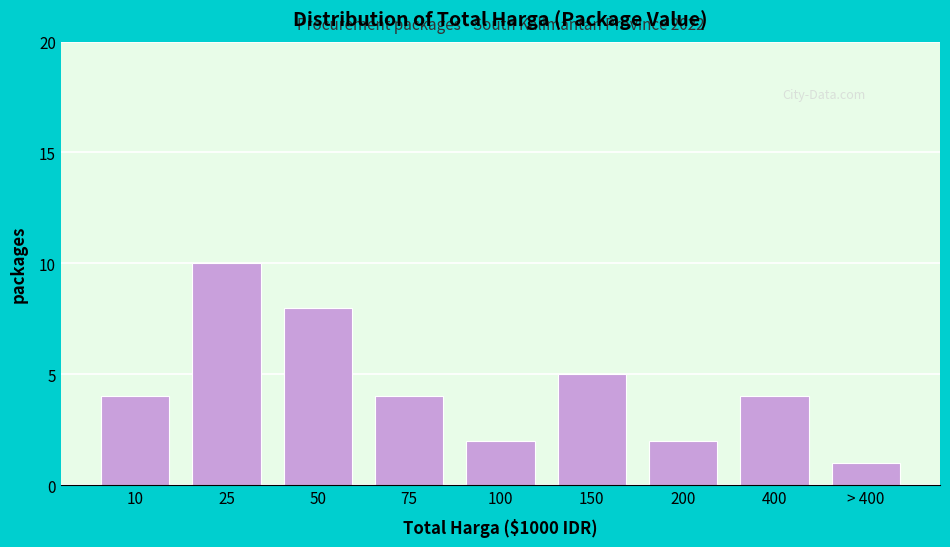

Reading left to right, list all the values displayed in this chart.

4	10	8	4	2	5	2	4	1